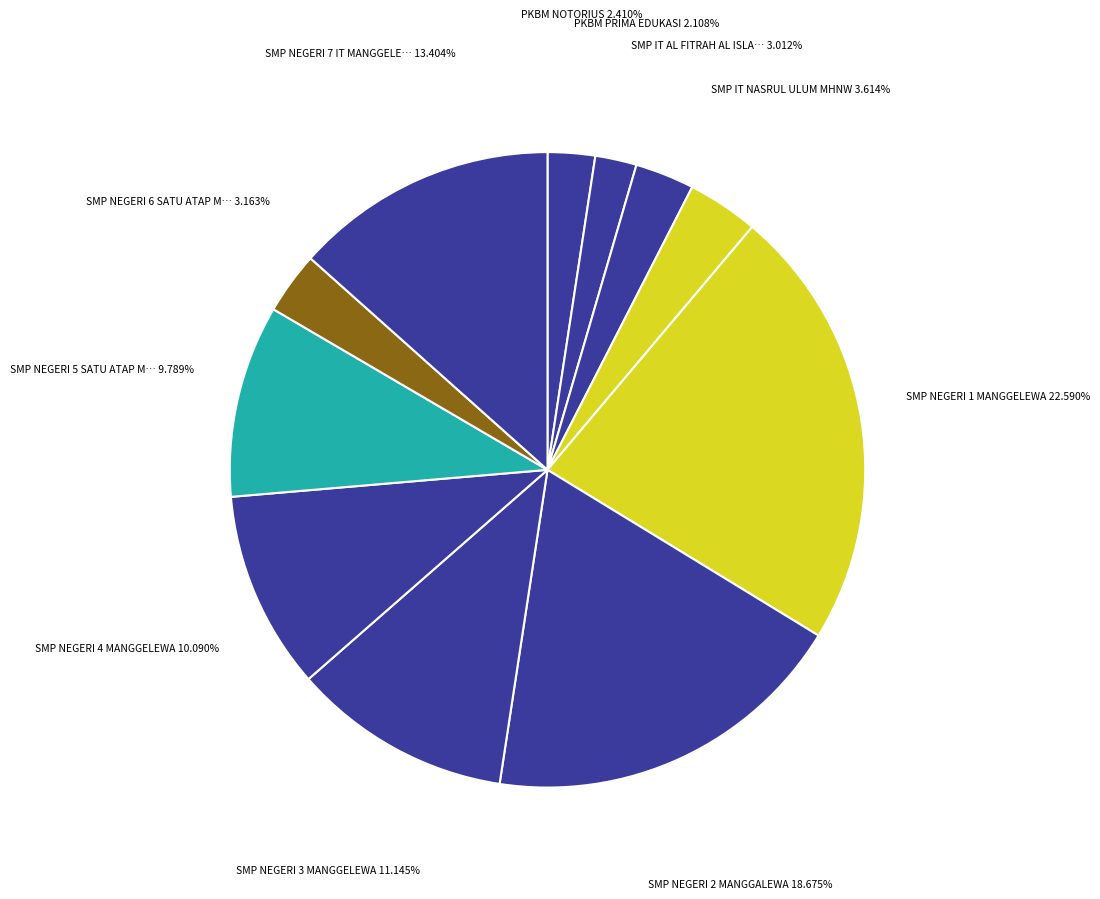

How many slices are in this pie chart?

11